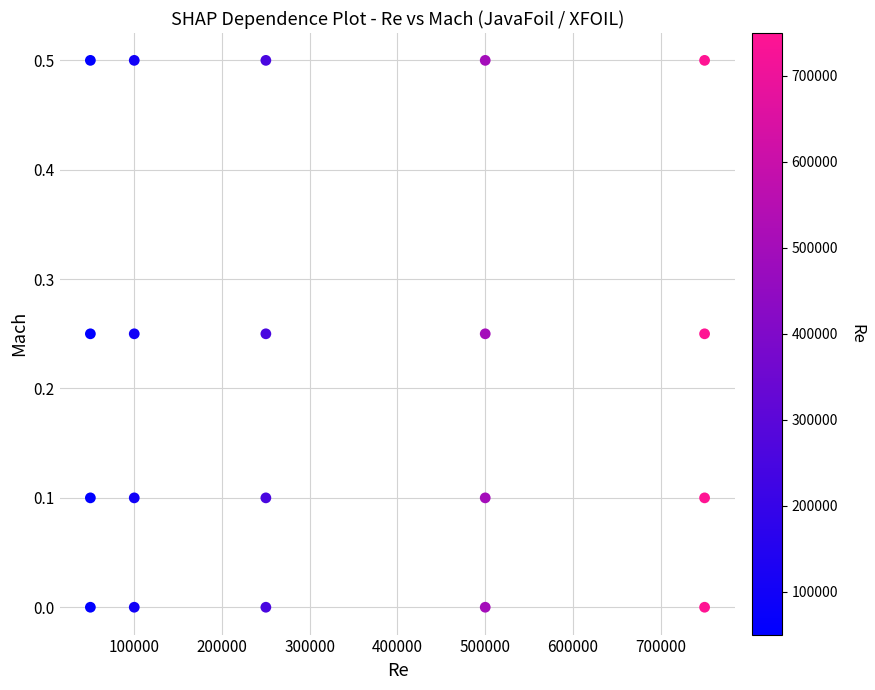

What is the range of X values (max minus min)?

700000.0